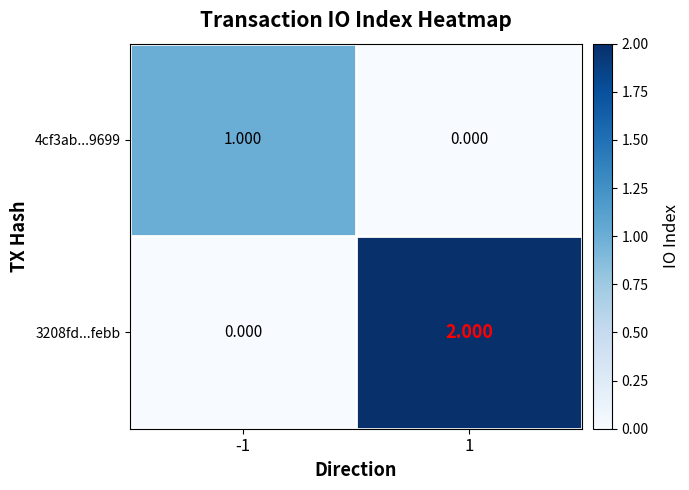

Is the value of 3208fd...febb at -1 greater than the value of 4cf3ab...9699 at -1?

No